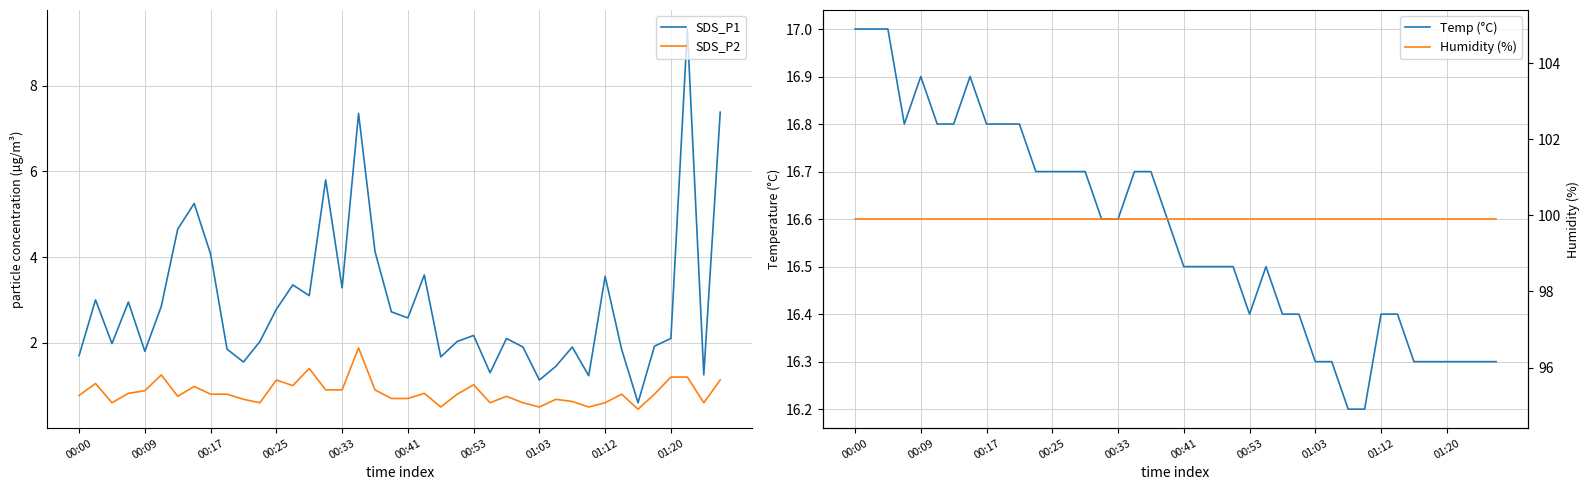

True or false: Humidity (%) has a value of 99.9 at 17.

True